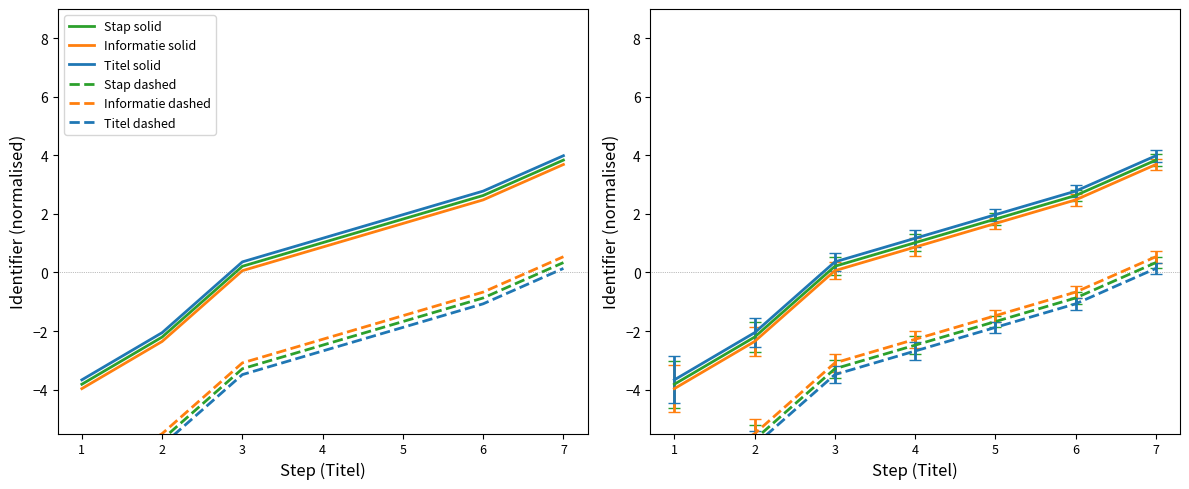

True or false: Informatie solid has a value of -1.7 at 1.

False